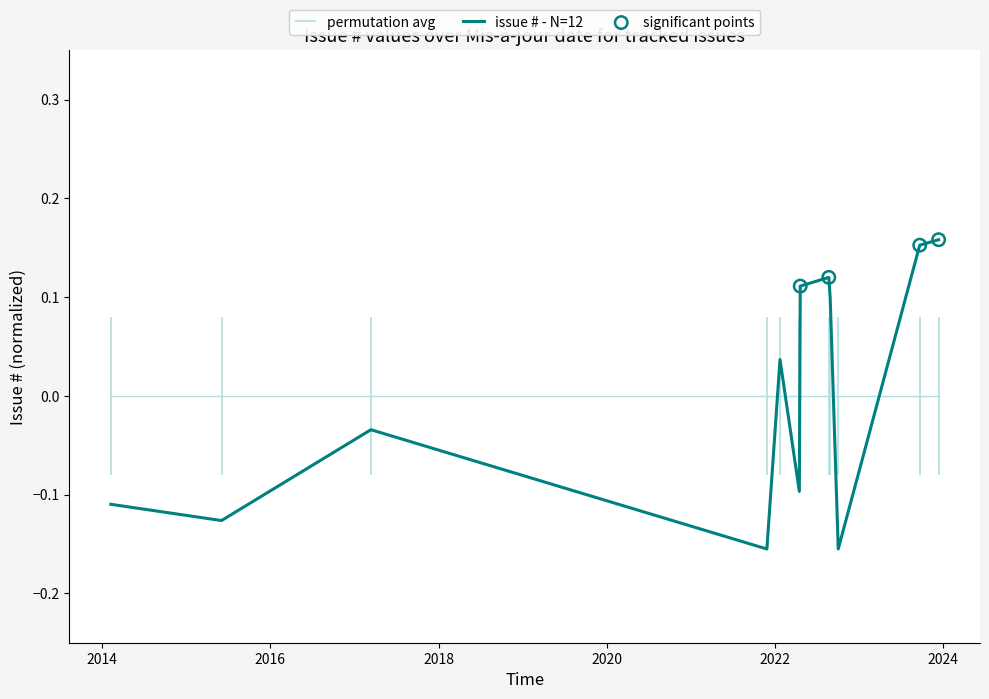

Which has a higher value, 2021-11-27 or 2015-06-03?

2015-06-03